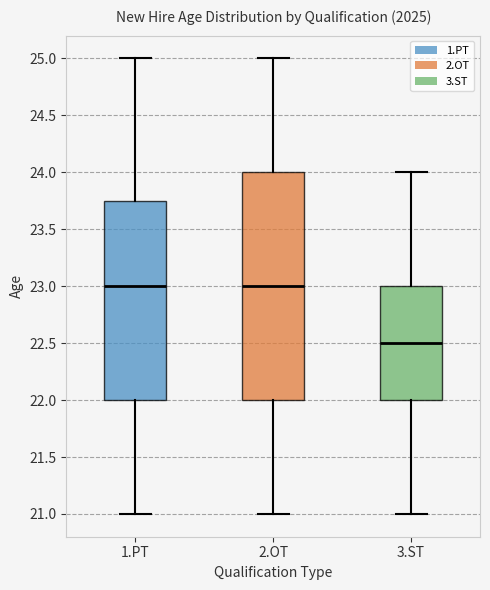

Reading left to right, read every box against the y-axis: the position of its median line, the range the box covers, and the ends of its whiskers. The values are not printed on the chart, so give them approximately, as read against the axis.

1.PT: median 23.00, box 22.00 to 23.75, whiskers 21.00 to 25.00
2.OT: median 23.00, box 22.00 to 24.00, whiskers 21.00 to 25.00
3.ST: median 22.50, box 22.00 to 23.00, whiskers 21.00 to 24.00